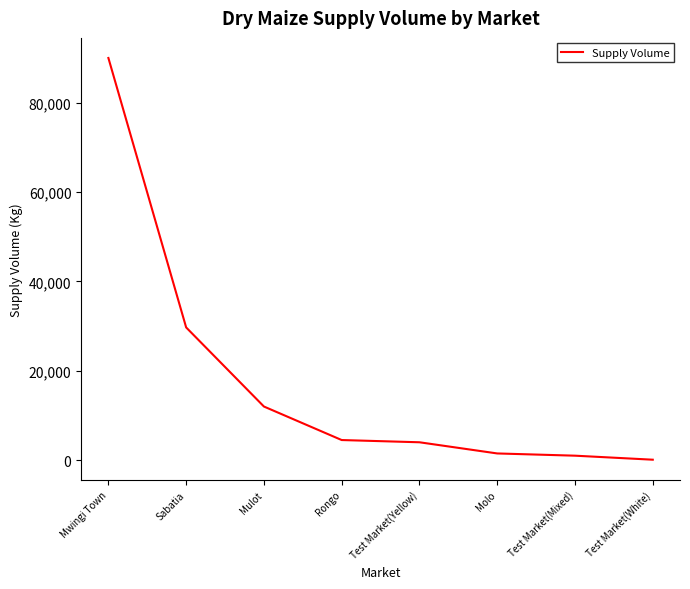

What is the change in value from Rongo to Molo?

-3000